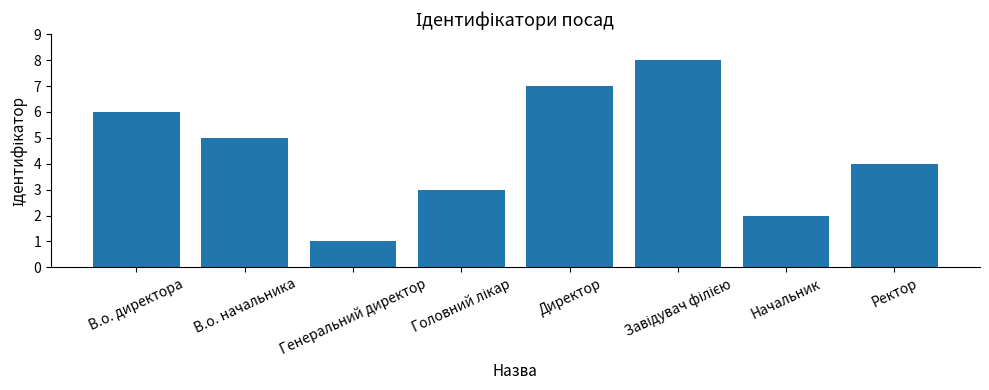

What value does the data have at В.о. директора?

6